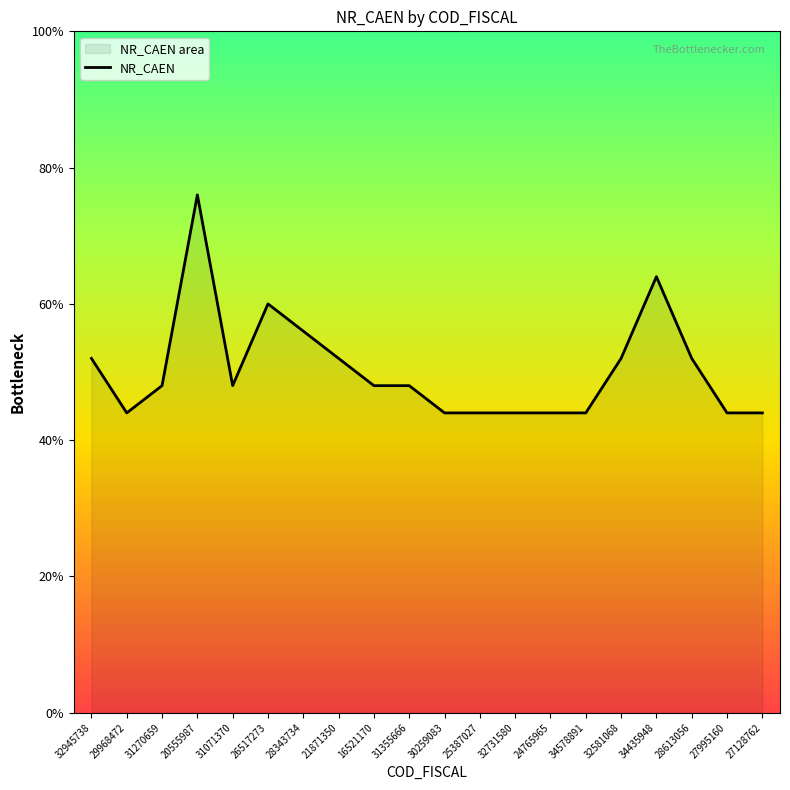

How many interior local valleys (lower than both neighbors) does the data have?

2